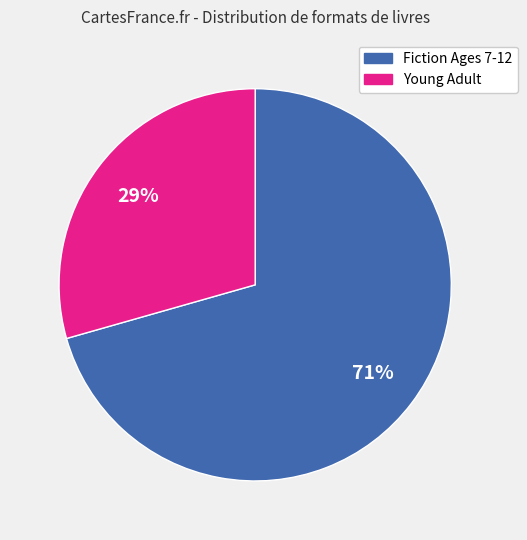

How many segments does this pie chart have?

2